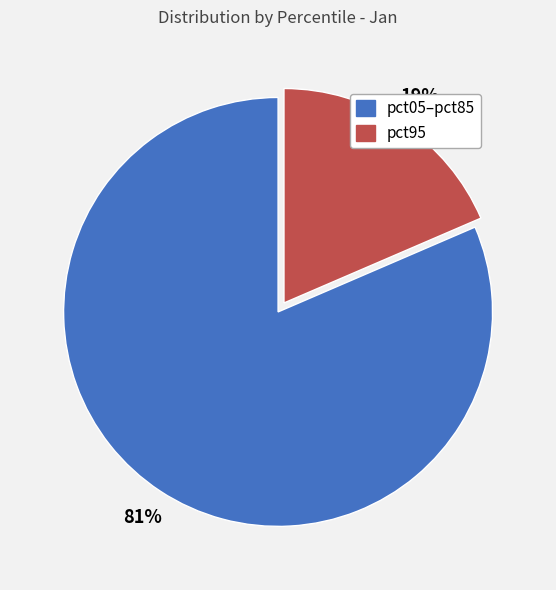

To the nearest percent, what is the average slice percentage?

50%